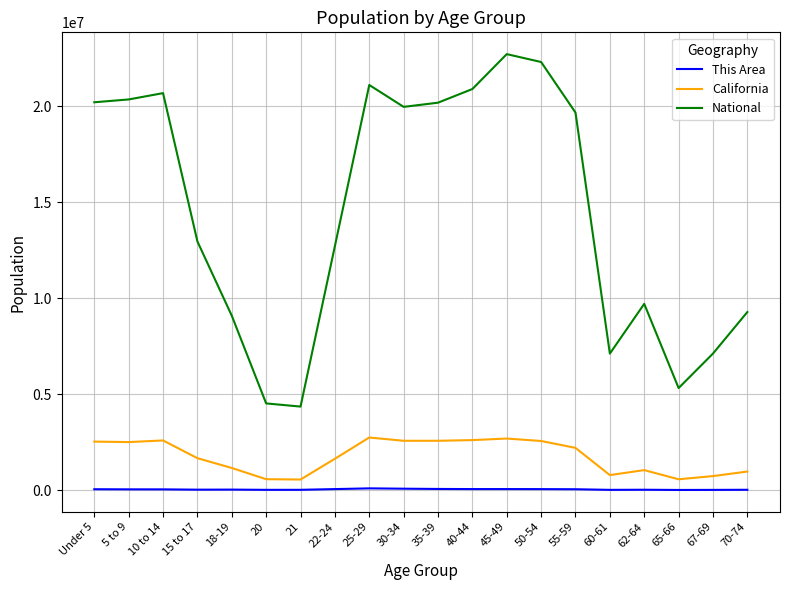

The value of National at 25-29 is 11033923. True or false?

False